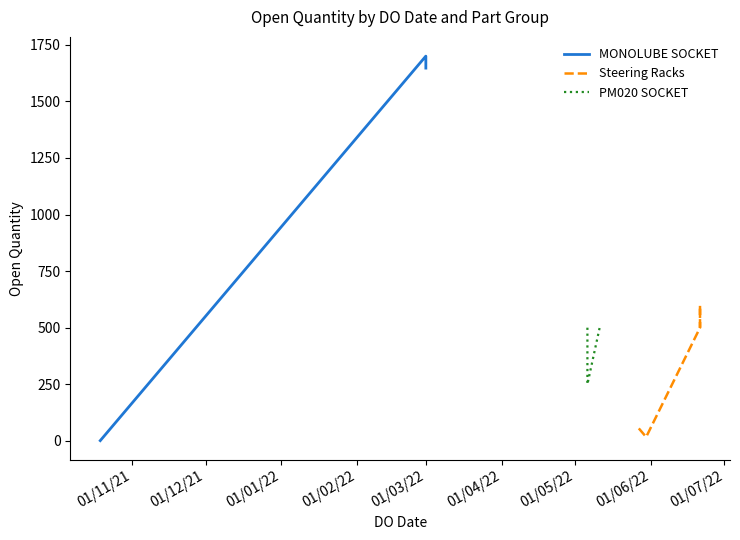

What is the difference between the maximum and minimum values?

1699